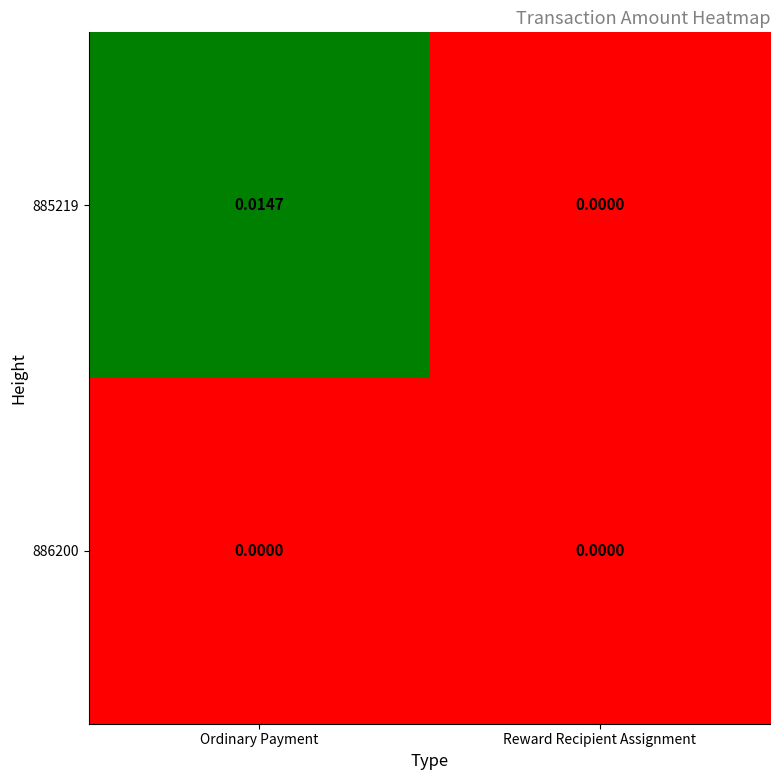

At which category does the chart reach its peak across all series?

Ordinary Payment